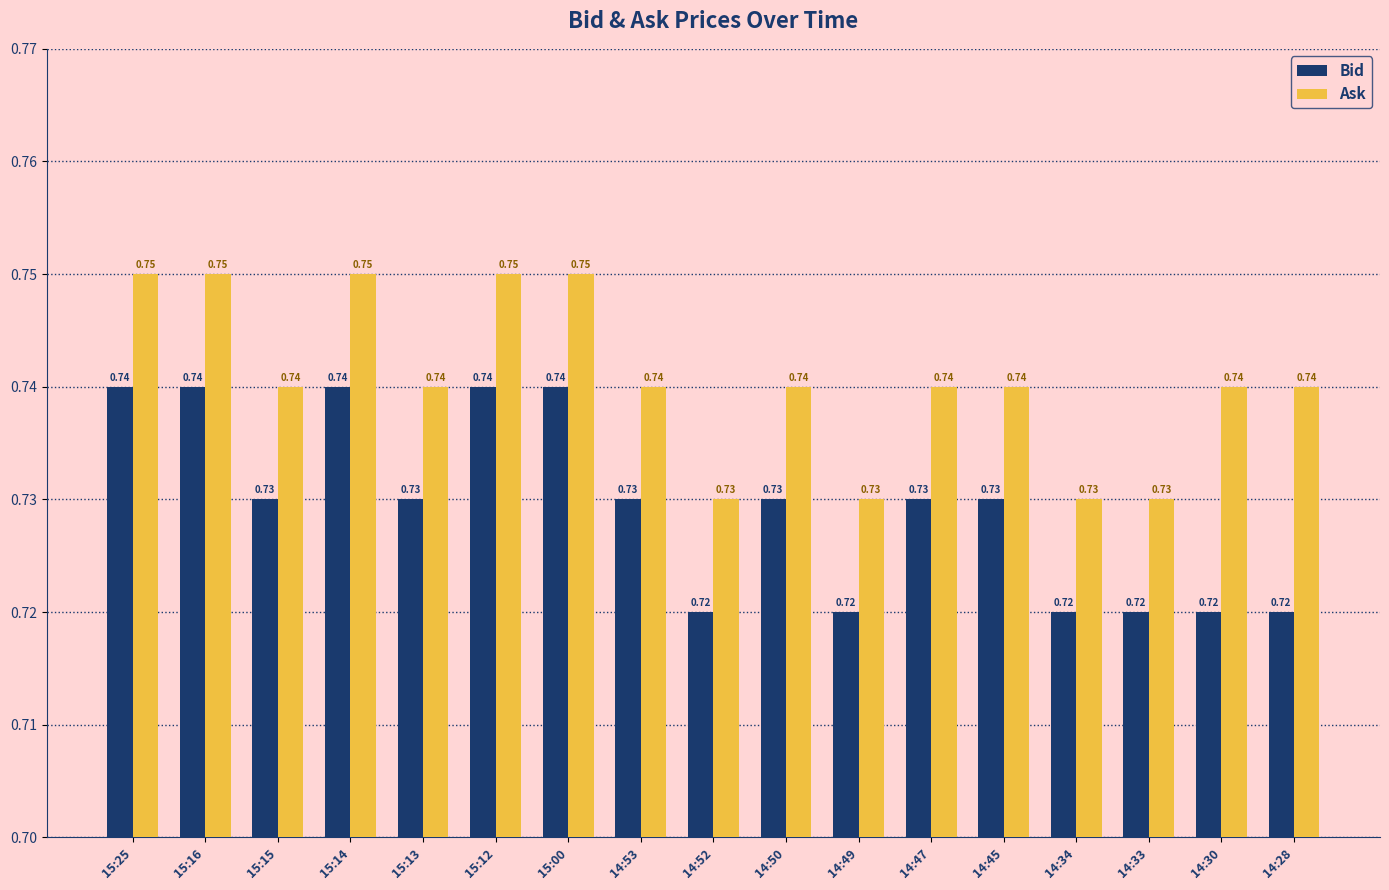

Is the value of Ask at 15:14 greater than the value of Bid at 14:28?

Yes